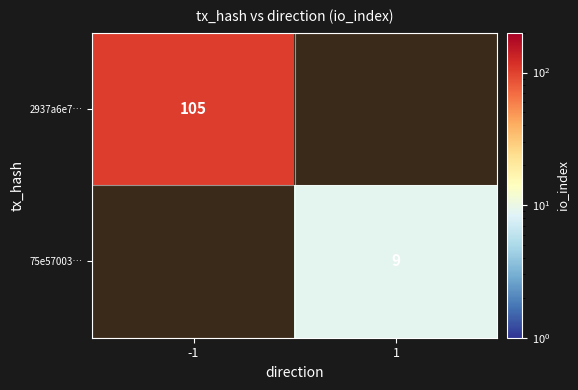

What is the smallest value displayed?

9.0